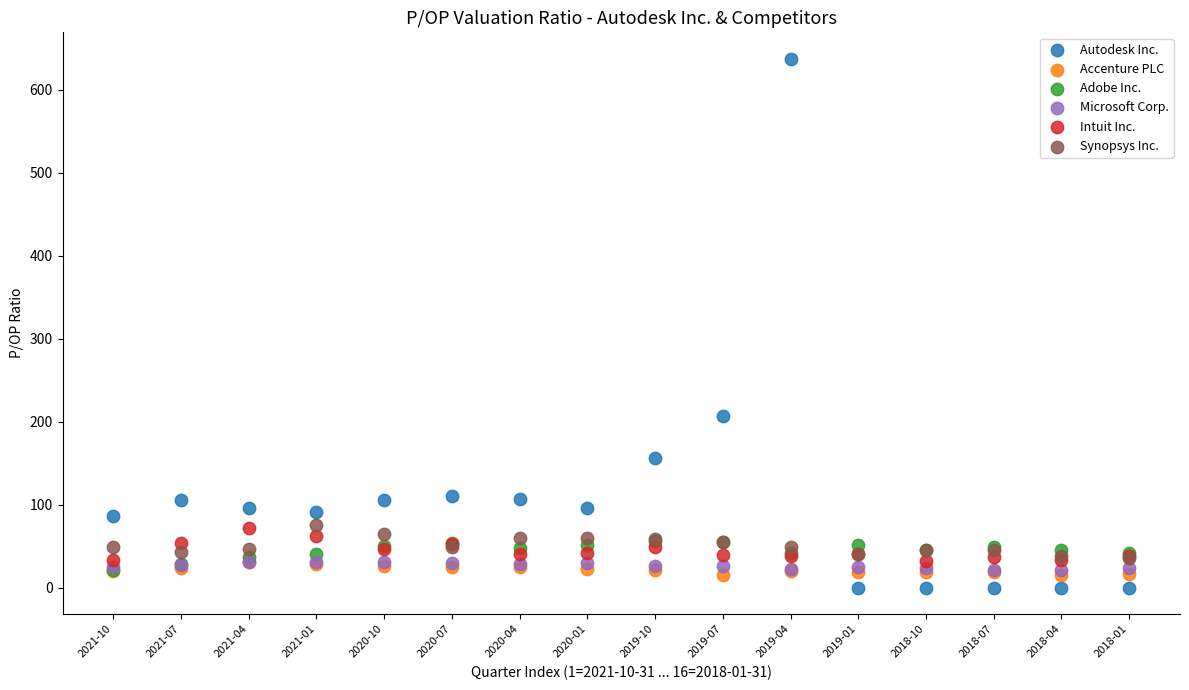

Which series has the largest Y range (max minus min)?

Autodesk Inc.